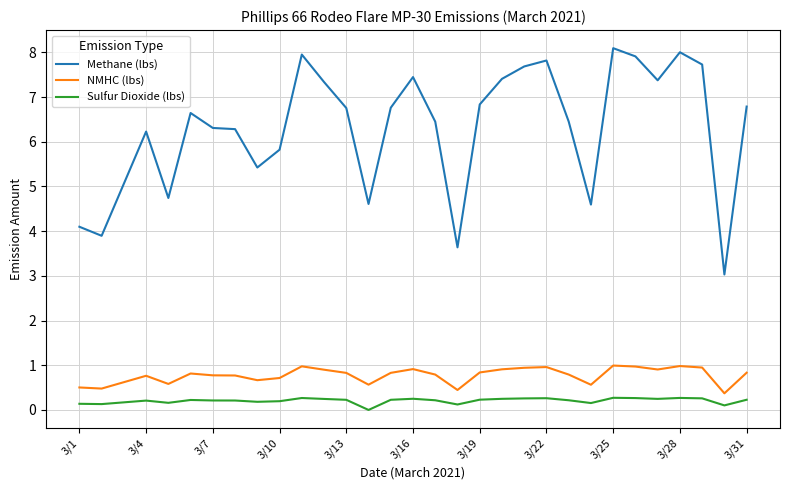

True or false: Methane (lbs) and NMHC (lbs) cross at least once.

False